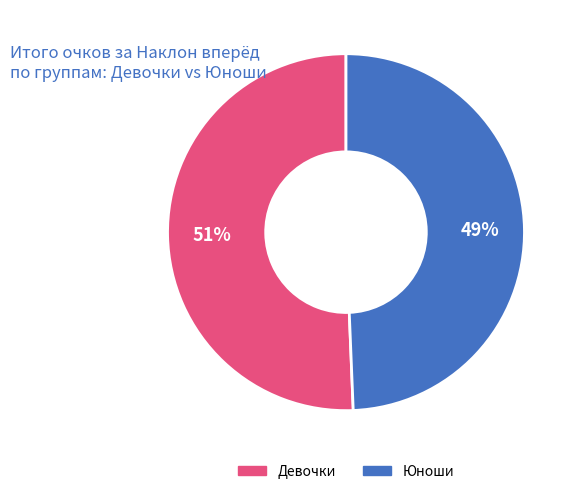

Is there any slice that represents more than half of the pie?

Yes